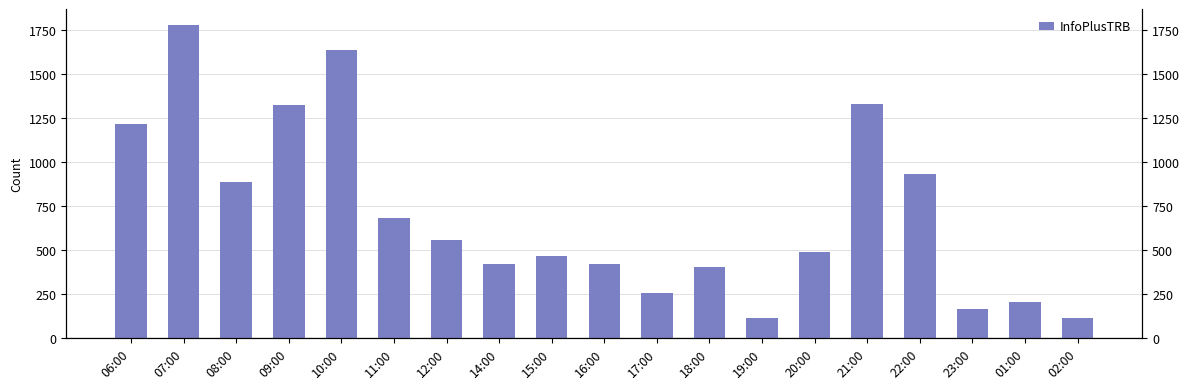

How many series are shown in this chart?

1